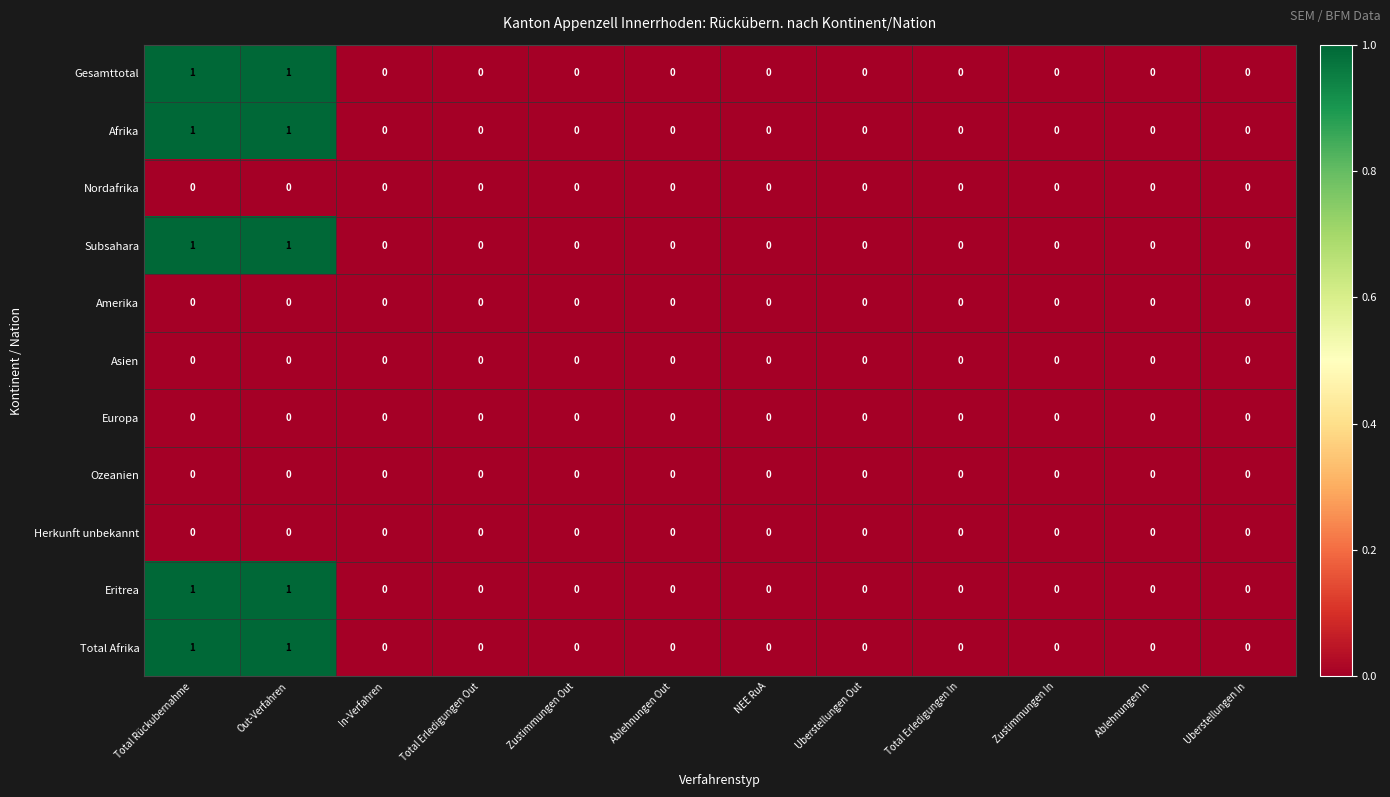

True or false: Ozeanien has a value of 0 at Uberstellungen Out.

True